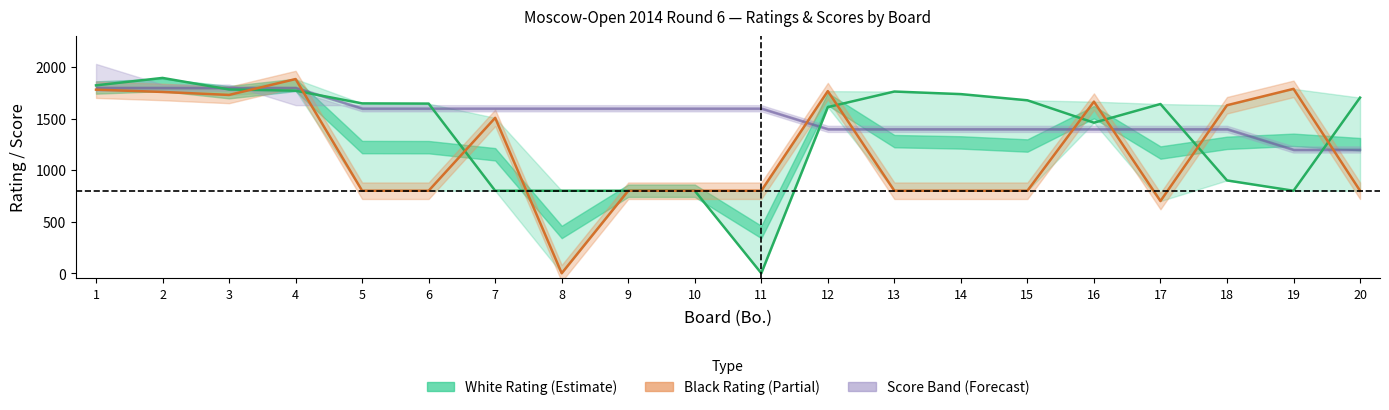

The White Rating series shows 2898 at 5. True or false?

False